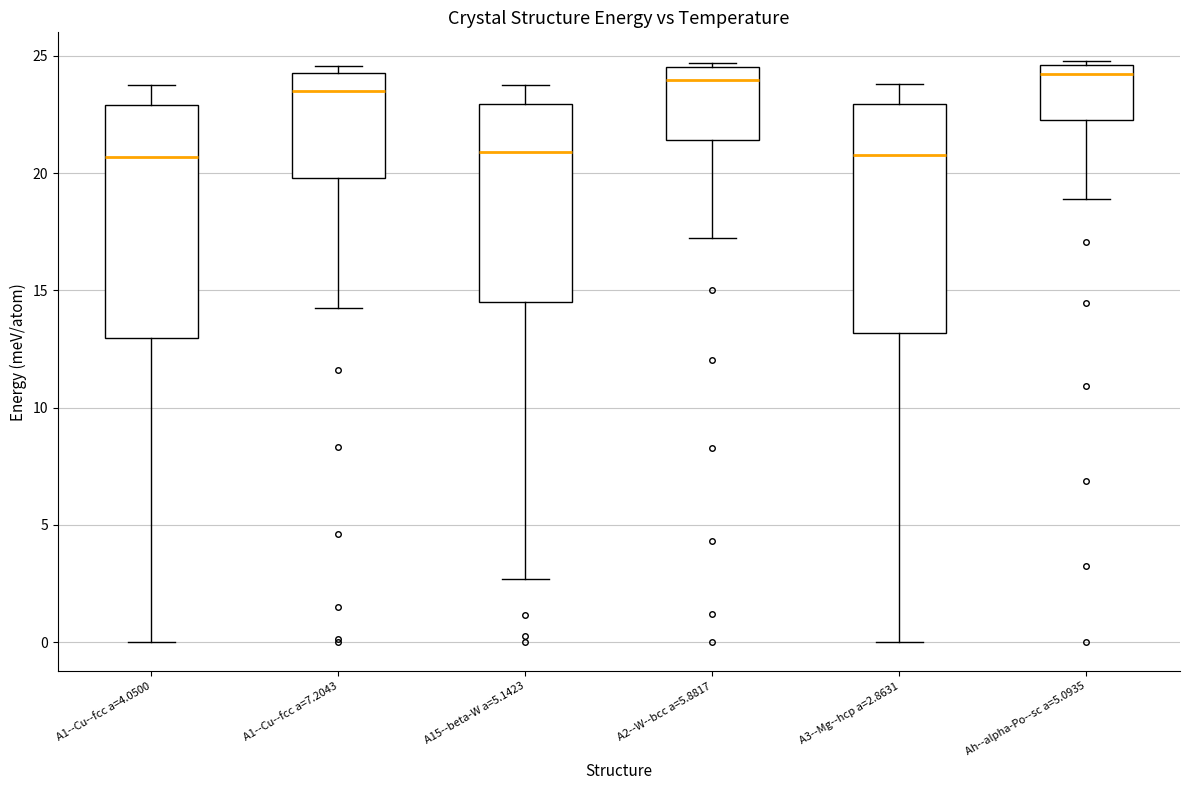

Reading left to right, read every box against the y-axis: the position of its median line, the range the box covers, and the ends of its whiskers. The values are not printed on the chart, so give them approximately, as read against the axis.

A1--Cu--fcc a=4.0500: median 20.5, box 13.0 to 23.0, whiskers 0.0 to 24.0
A1--Cu--fcc a=7.2043: median 23.5, box 20.0 to 24.5, whiskers 14.5 to 24.5 (just above the box's upper edge)
A15--beta-W a=5.1423: median 21.0, box 14.5 to 23.0, whiskers 2.5 to 24.0
A2--W--bcc a=5.8817: median 24.0, box 21.5 to 24.5, whiskers 17.0 to 24.5 (just above the box's upper edge)
A3--Mg--hcp a=2.8631: median 21.0, box 13.0 to 23.0, whiskers 0.0 to 24.0
Ah--alpha-Po--sc a=5.0935: median 24.0, box 22.5 to 24.5, whiskers 19.0 to 25.0